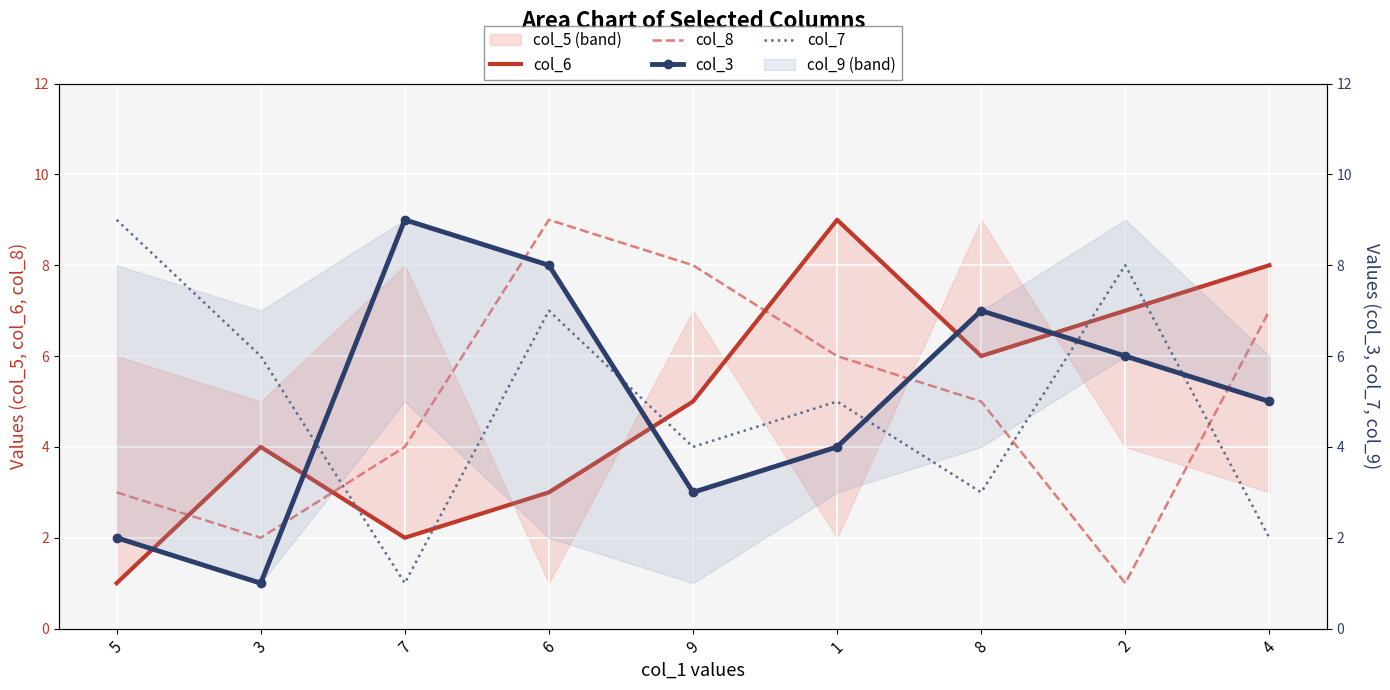

How many times do col_3 and col_8 cross each other?

4